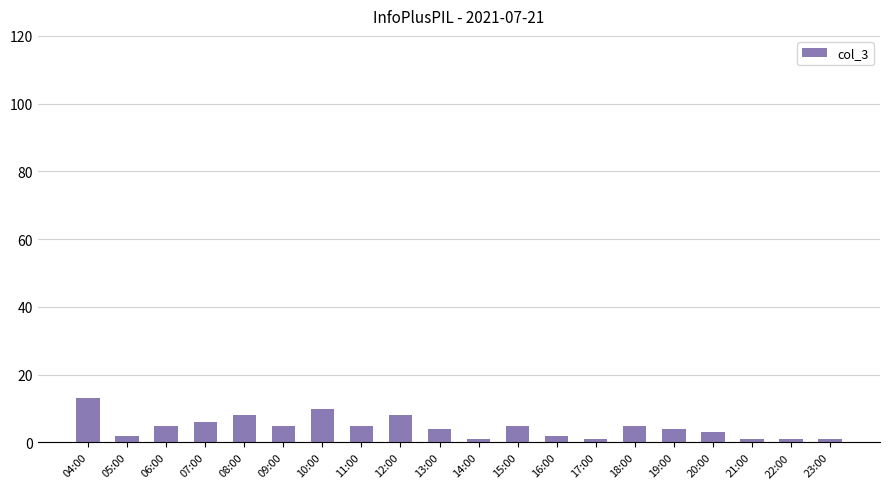

What is the maximum value shown in the chart?

13